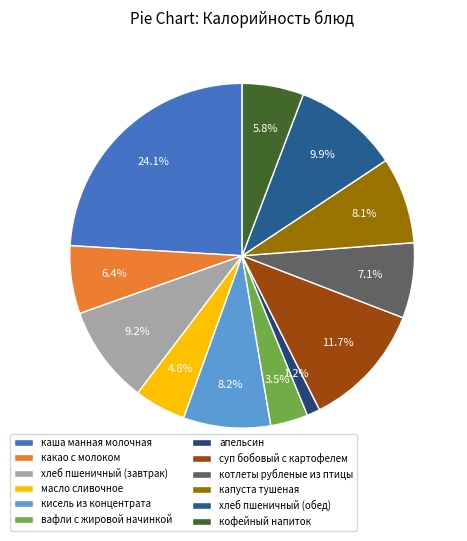

Is there a majority slice in this chart?

No